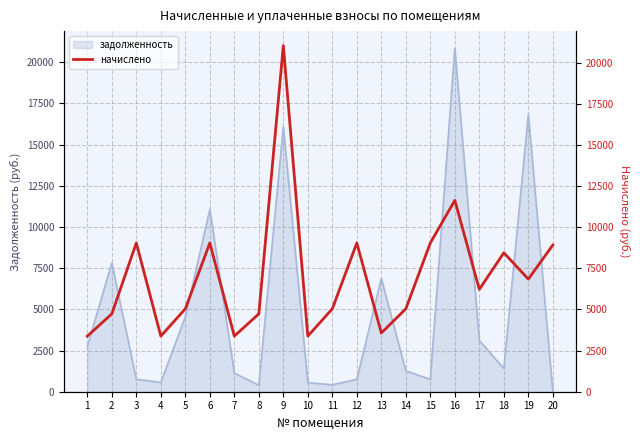

What value does the data have at 11?

5040.0